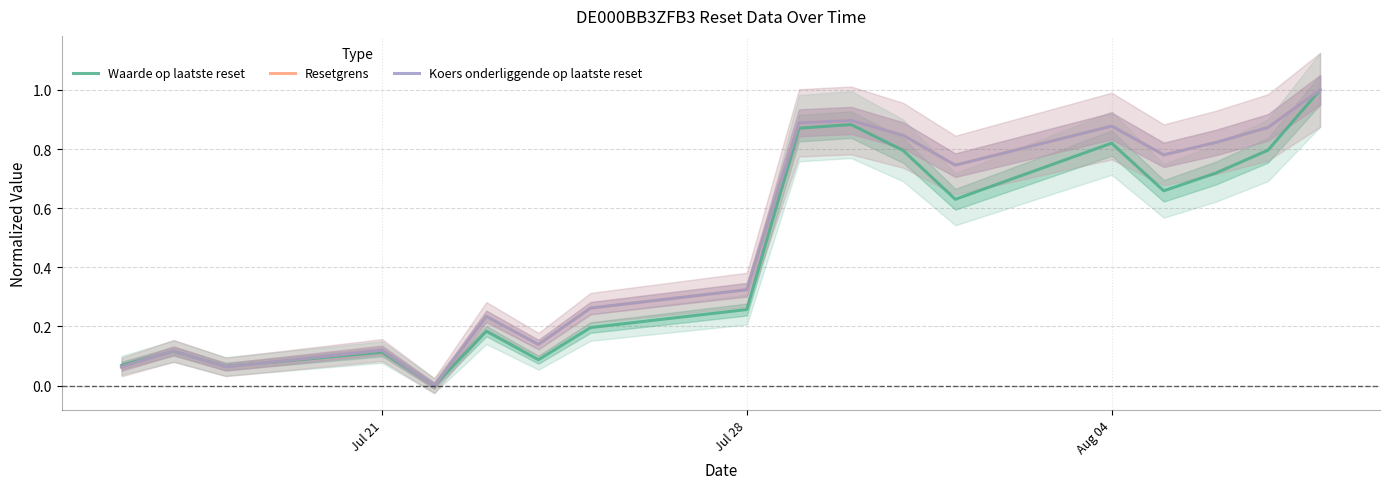

The Resetgrens series shows 0.5 at Jul 28. True or false?

False